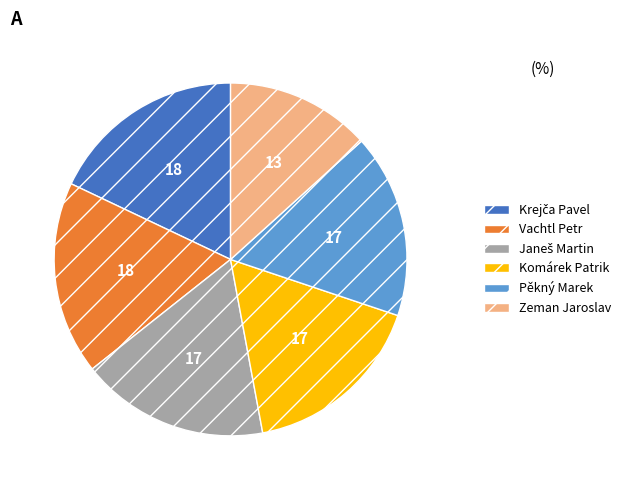

Is it true that Vachtl Petr is 18% of the pie?

True